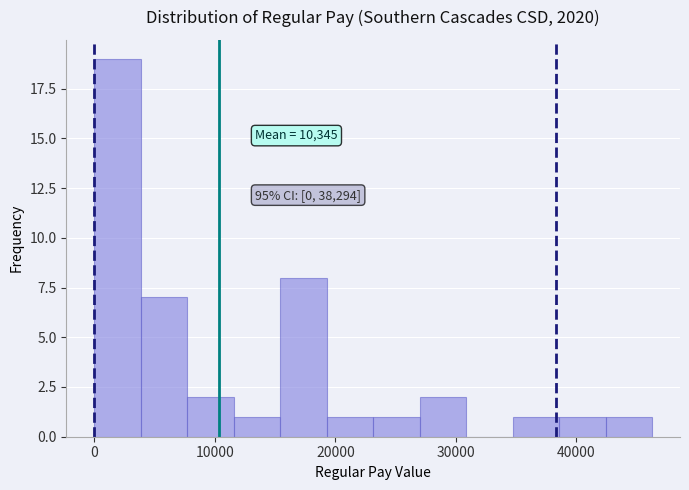

Around what value on the x-axis is the tallest bar? Give the approximate position of its centre, as read against the axis.

2000